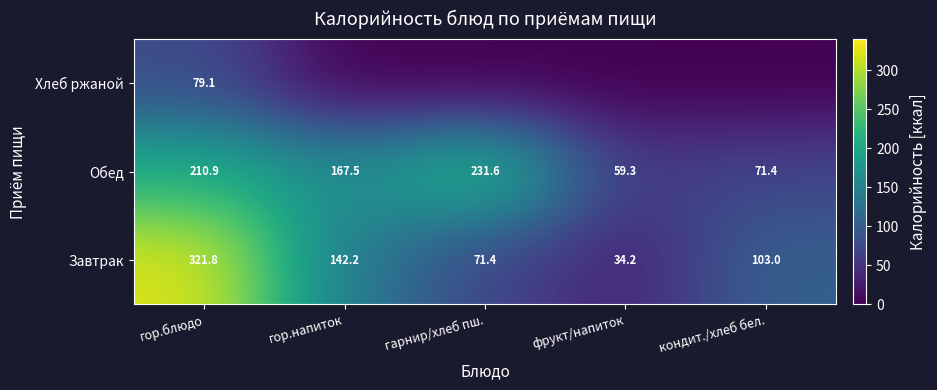

What is the average value of the Обед series?

148.1